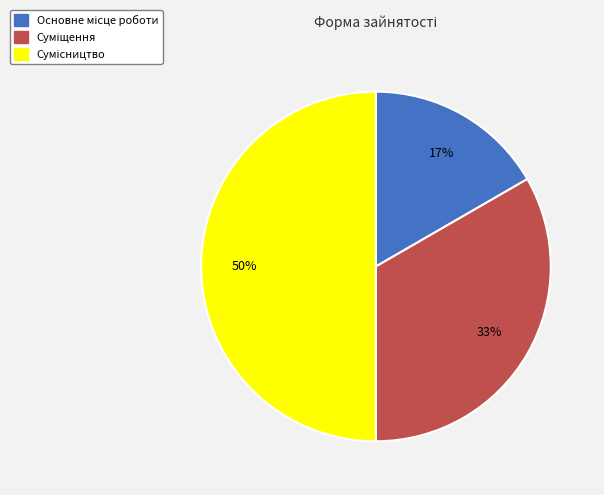

To the nearest percent, what is the average slice percentage?

33%